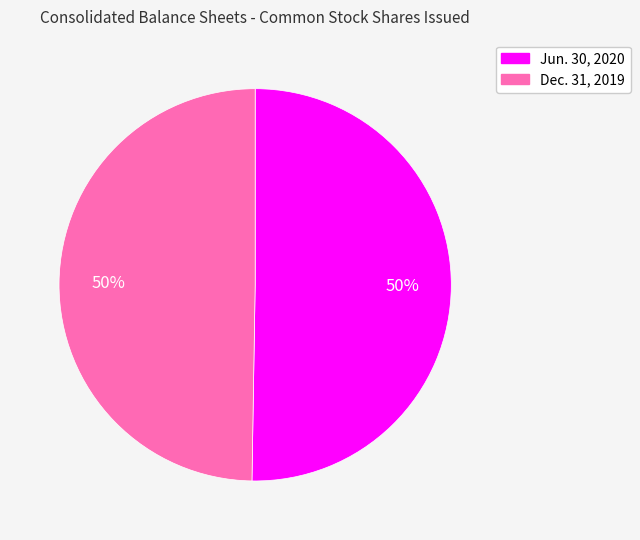

Count the number of slices in the pie.

2